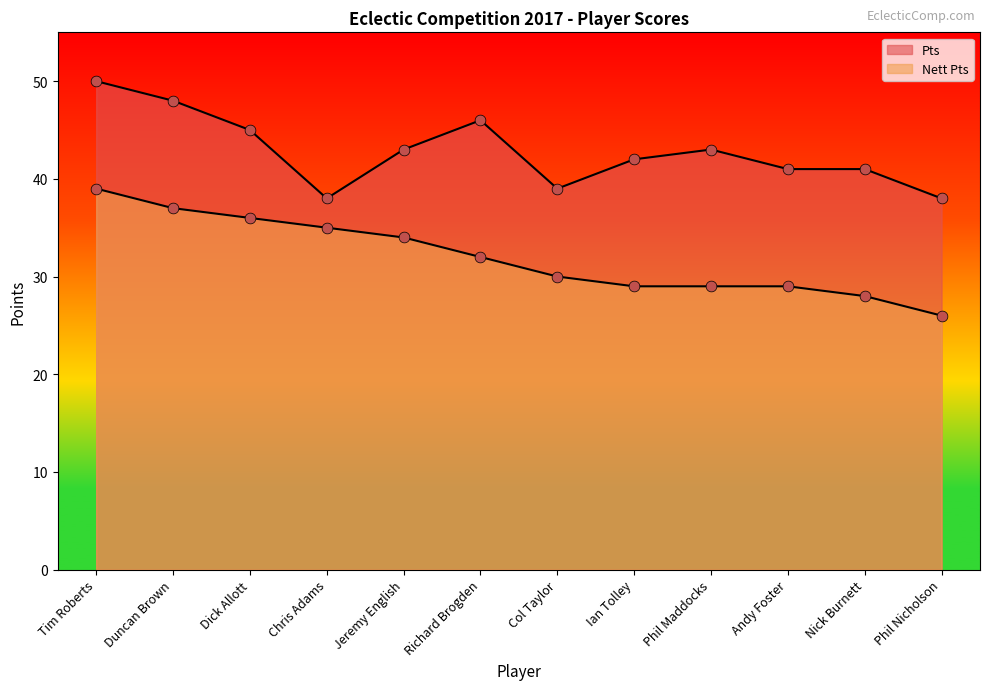

Which series reaches the minimum Y coordinate?

Nett Pts